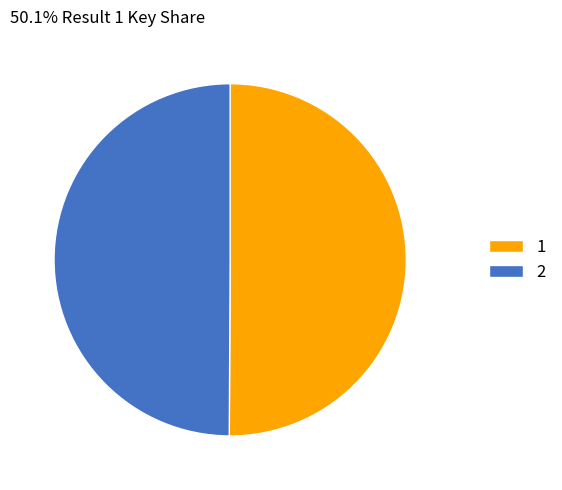

Do 2 and 1 together represent more than half of the pie?

Yes